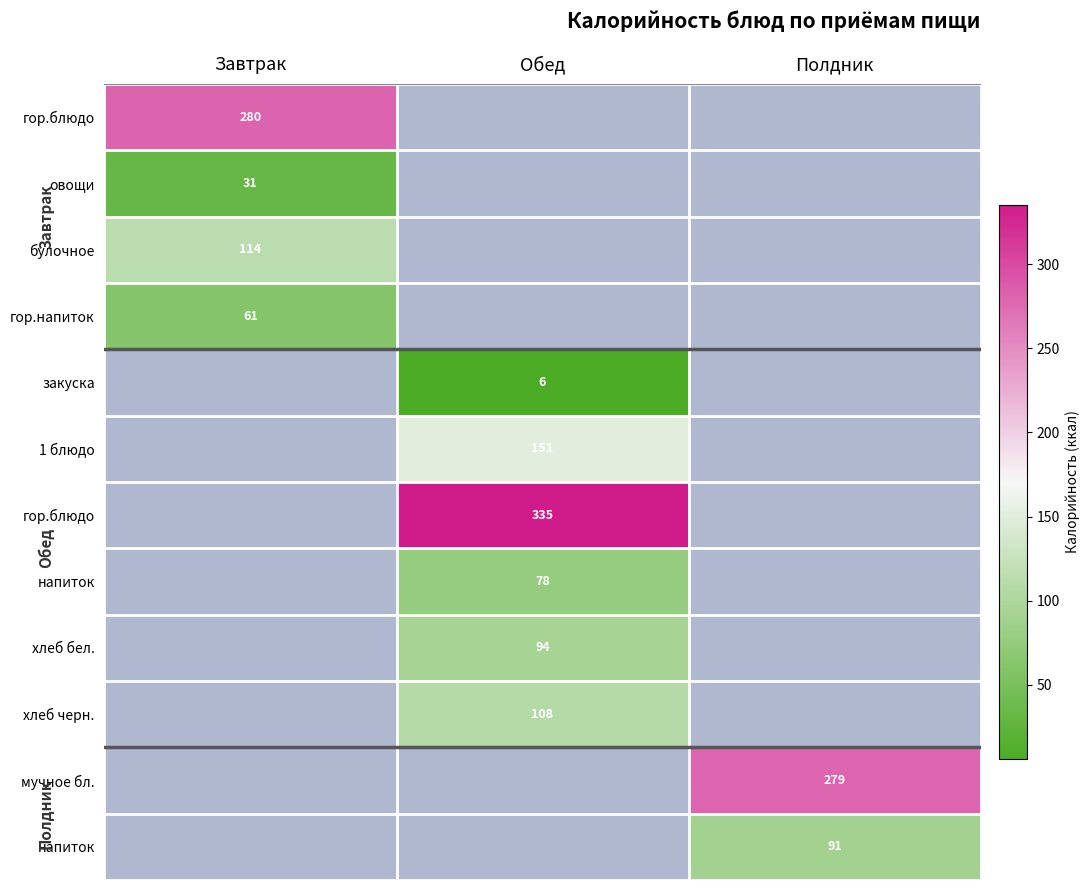

Which category has the lowest value across all series?

Обед